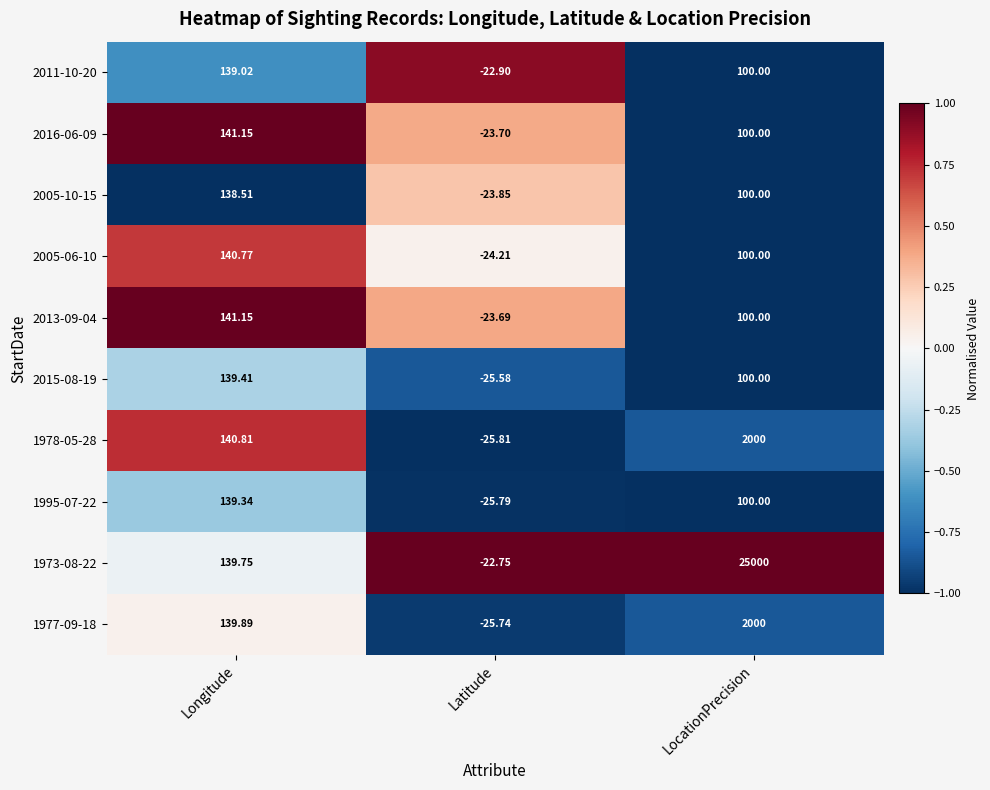

Is the value of 1973-08-22 at Longitude greater than the value of 2005-06-10 at LocationPrecision?

Yes